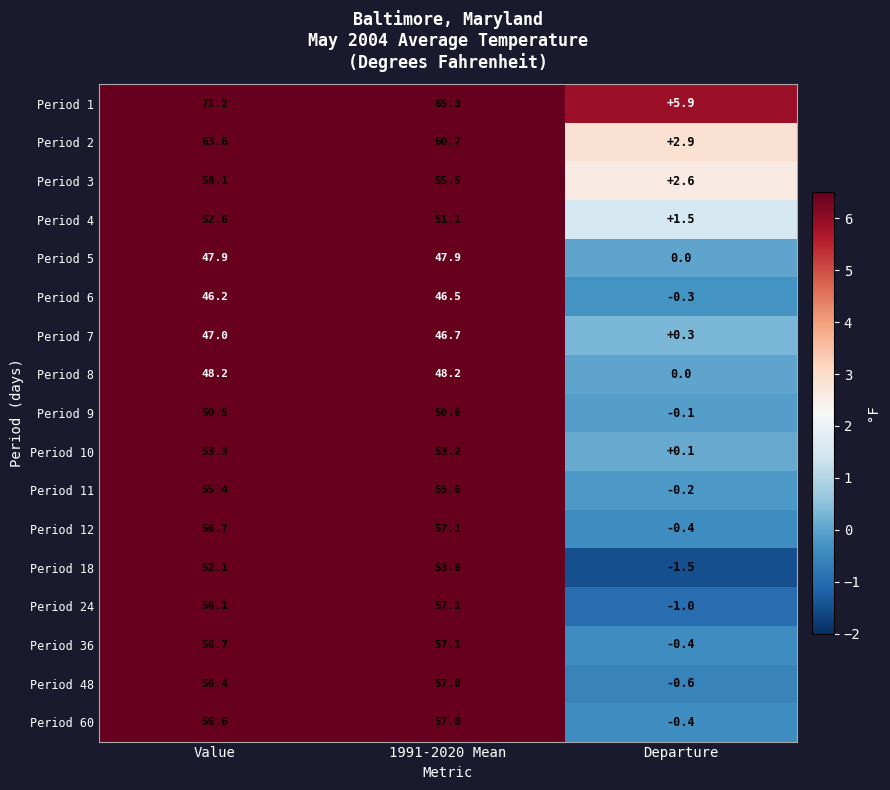

What is the difference between the Period 3 values at Value and 1991-2020 Mean?

2.6